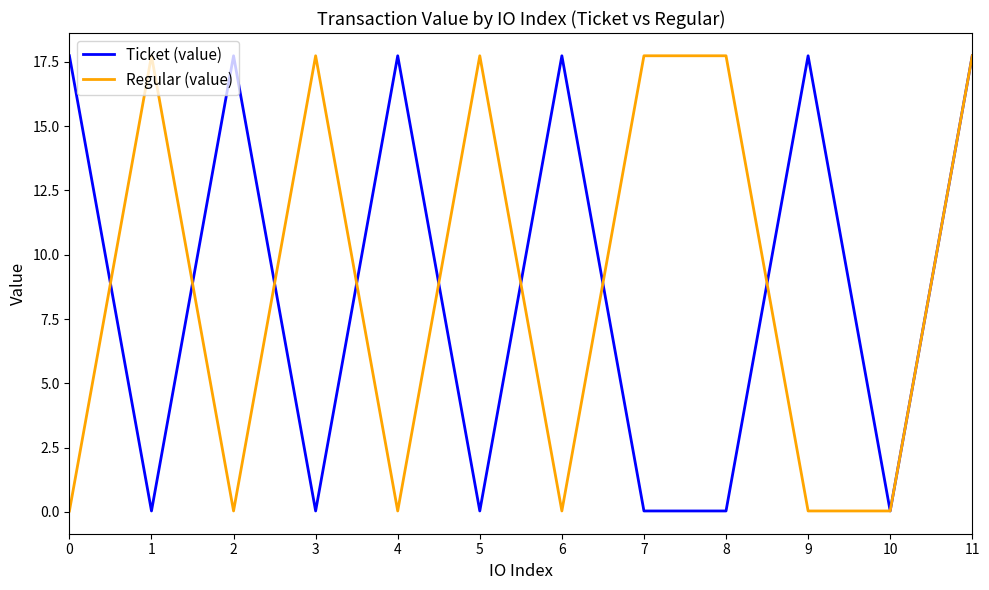

At which category is the sum across all series the highest?

11